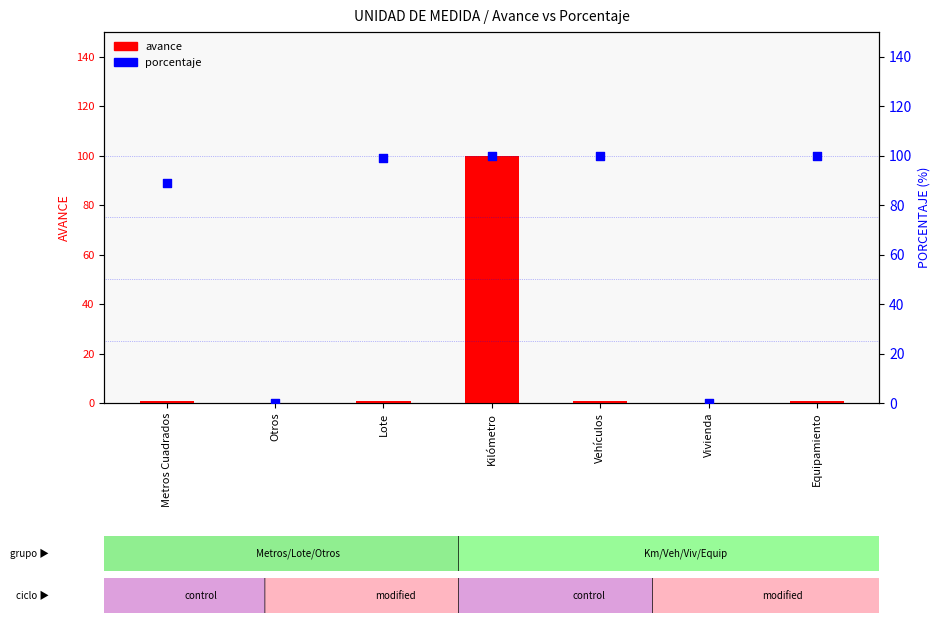

Is the value of avance at Equipamiento greater than the value of porcentaje at Equipamiento?

No